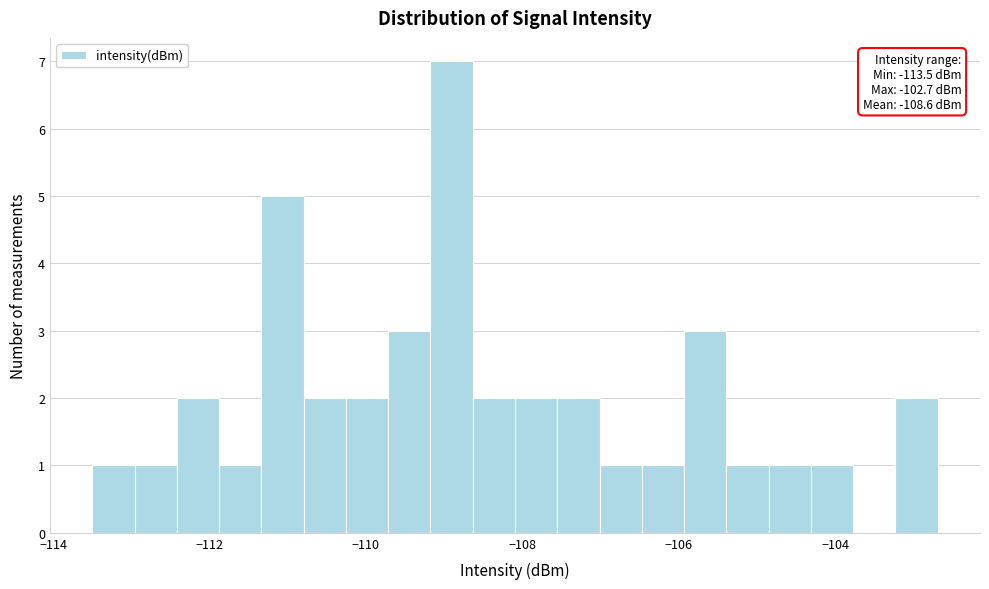

Around what value on the x-axis is the tallest bar? Give the approximate position of its centre, as read against the axis.

-109.0